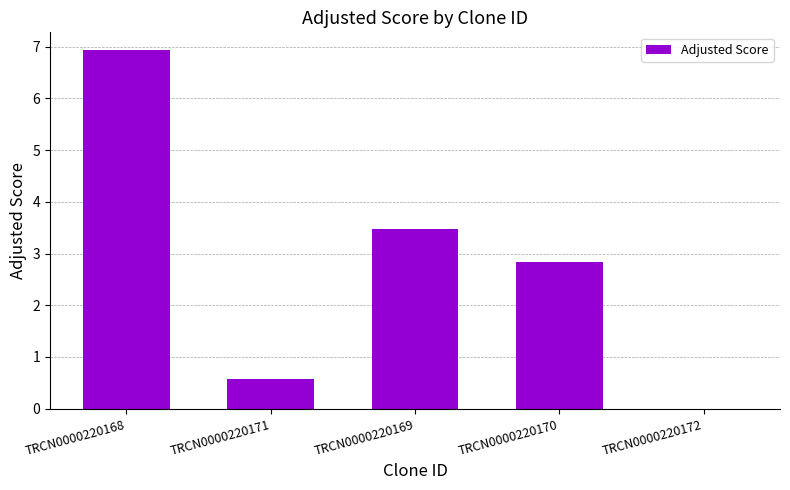

What is the change in value from TRCN0000220168 to TRCN0000220170?

-4.1